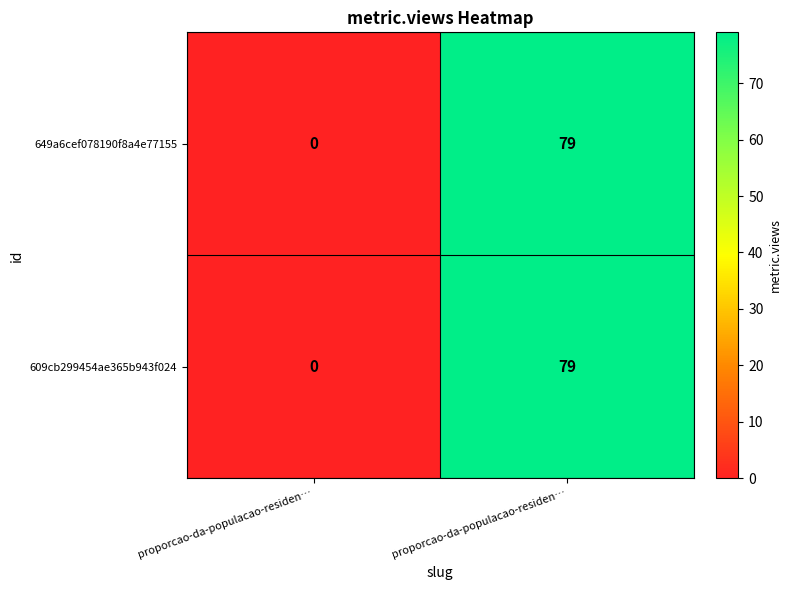

Reading right to left, transcribe all the data shown in this chart.

649a6cef078190f8a4e77155: proporcao-da-populacao-residen…=79	proporcao-da-populacao-residen…=0
609cb299454ae365b943f024: proporcao-da-populacao-residen…=79	proporcao-da-populacao-residen…=0